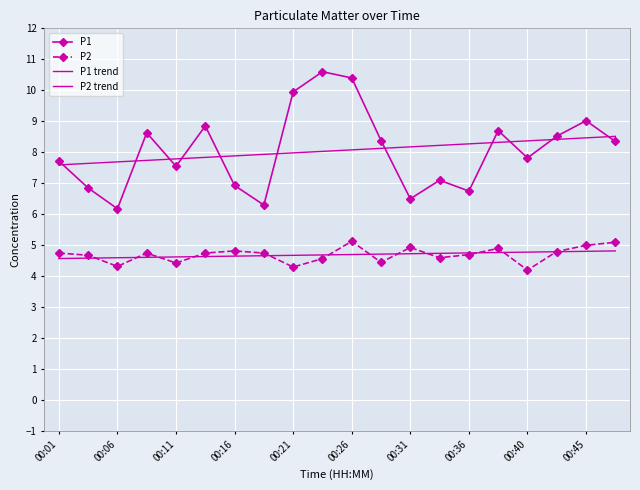

At how many categories does at least one series exceed 8?

14